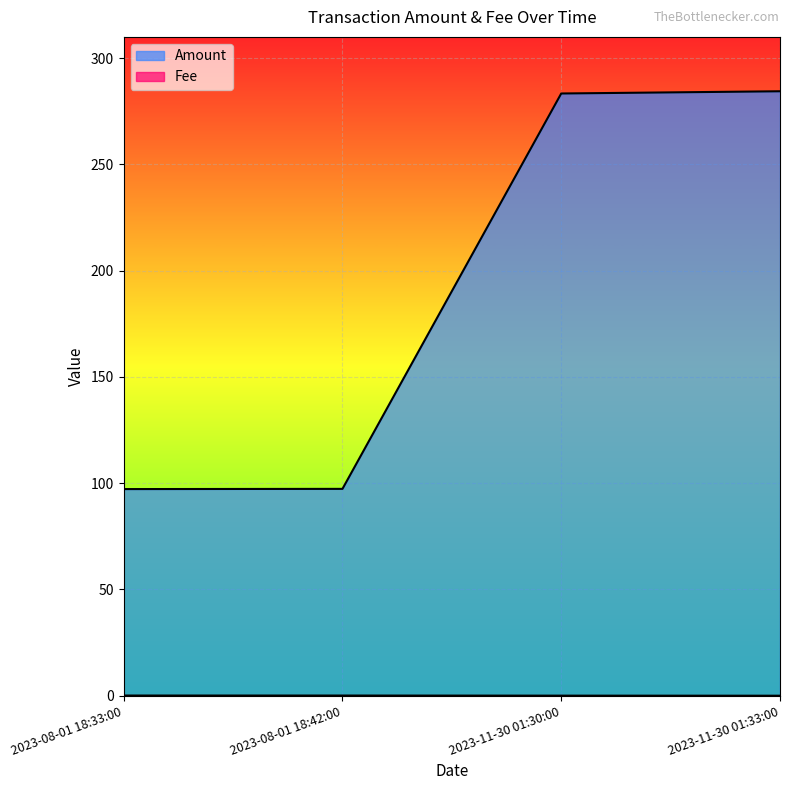

What is the label of the 1st point from the right?

2023-11-30 01:33:00